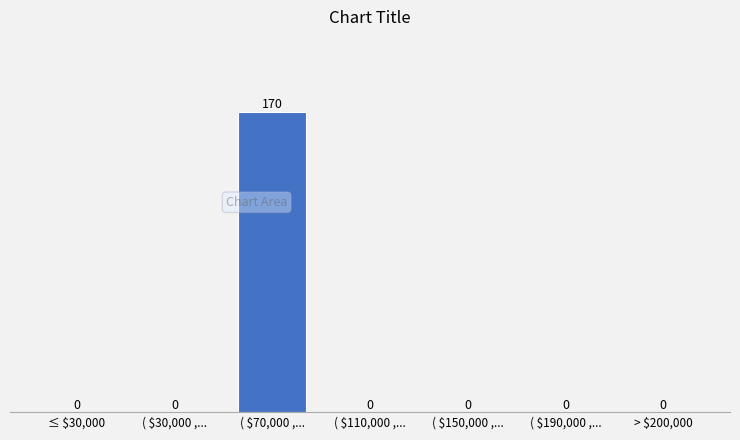

Which label corresponds to the largest value in the chart?

( $70,000 ,...